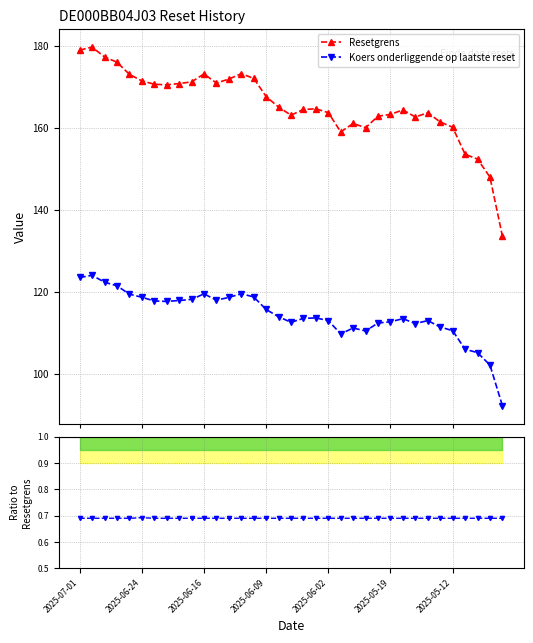

At which label does Koers onderliggende op laatste reset first exceed 113?

2025-07-01